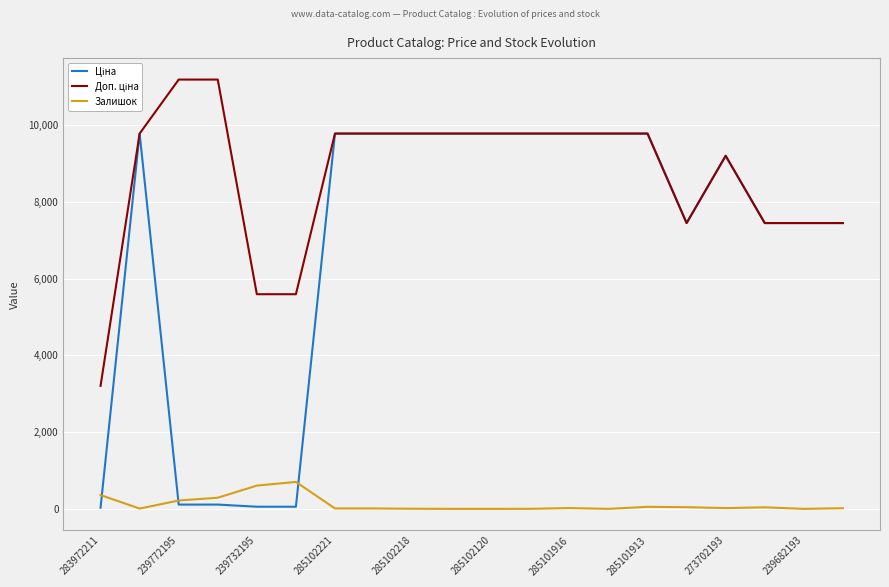

What is the maximum value for Залишок?

702.0